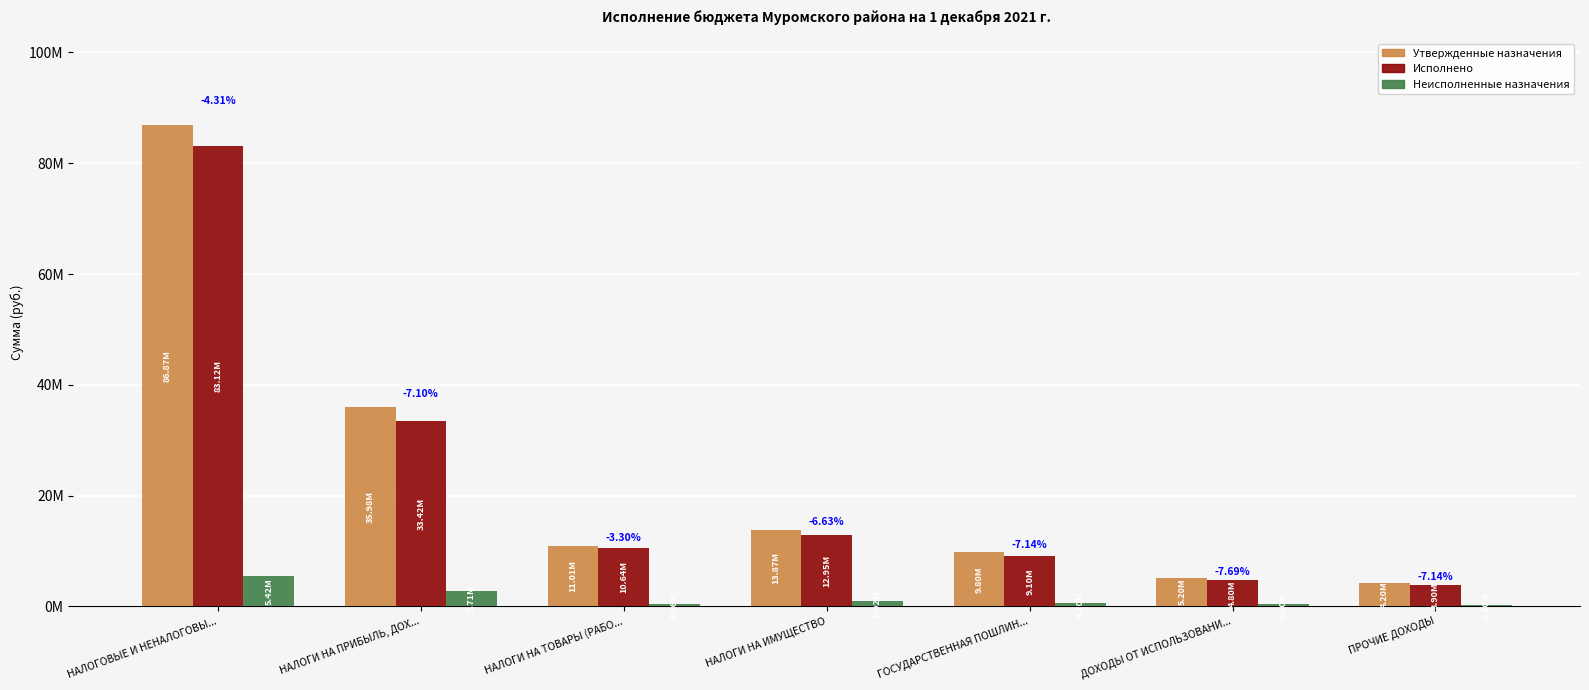

Are the bars grouped side by side (vs. stacked)?

Yes